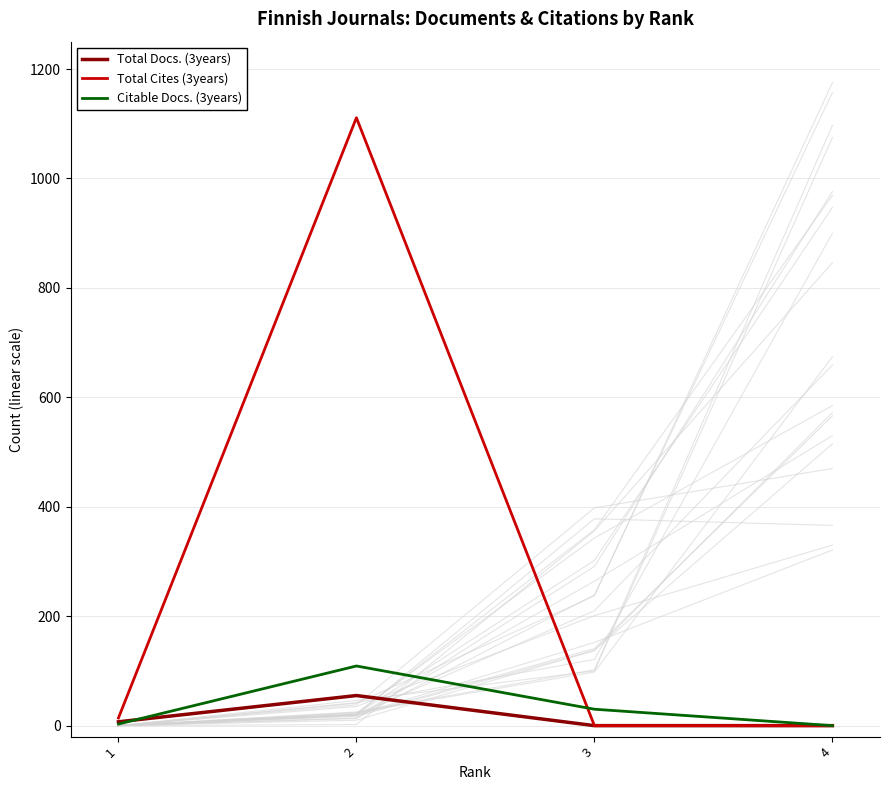

Reading left to right, transcribe all the data shown in this chart.

Total Docs. (3years): 7	55	0	0
Total Cites (3years): 14	1111	0	0
Citable Docs. (3years): 3	109	30	0